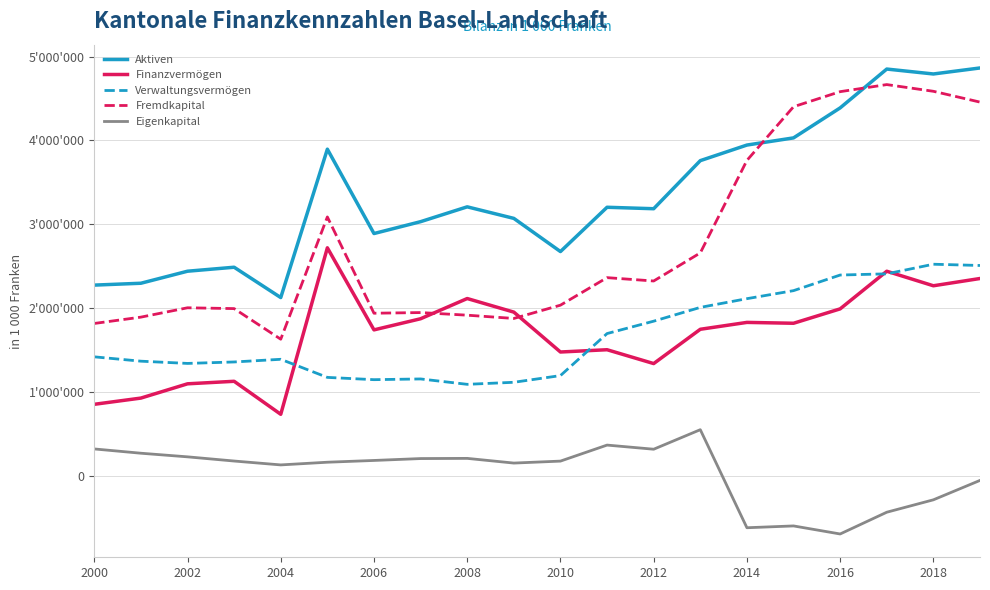

Which series has the largest total across all categories?

Aktiven